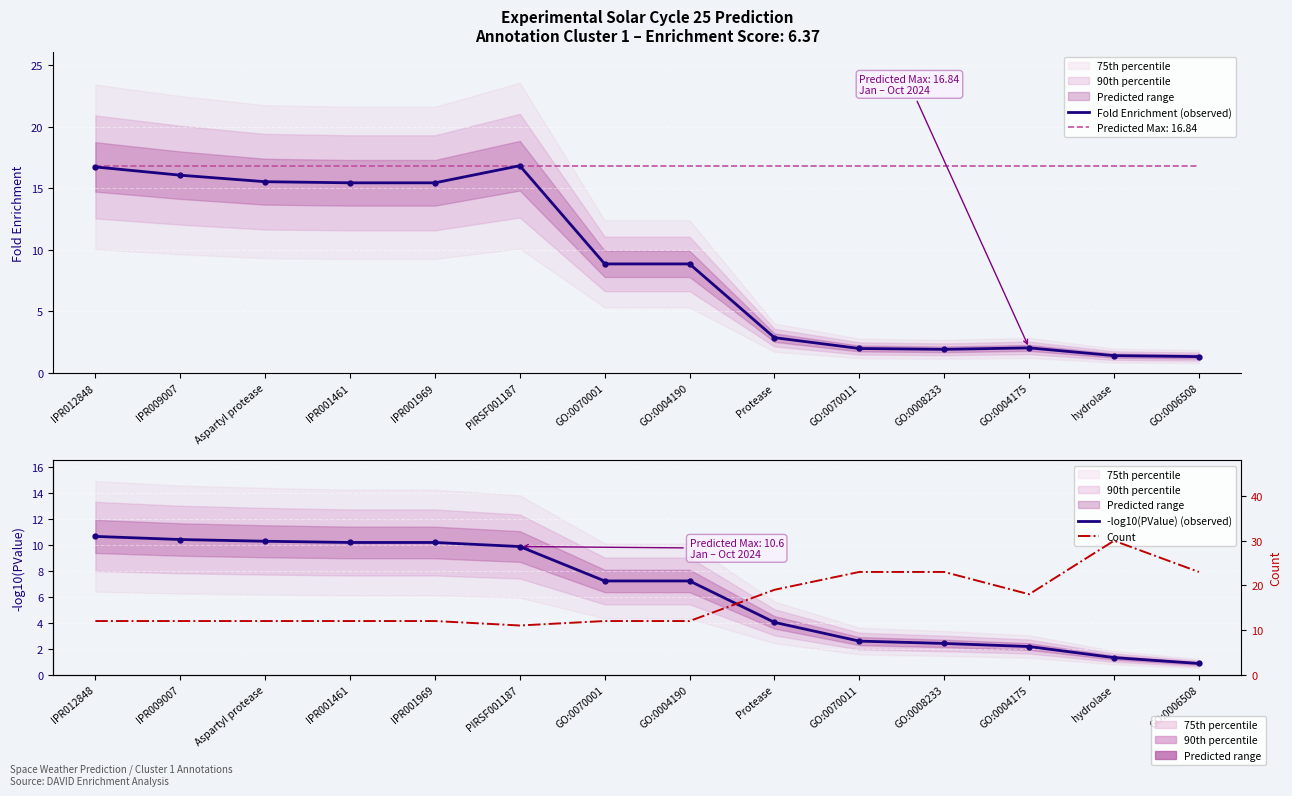

What is the sum of all Count values?

231.0